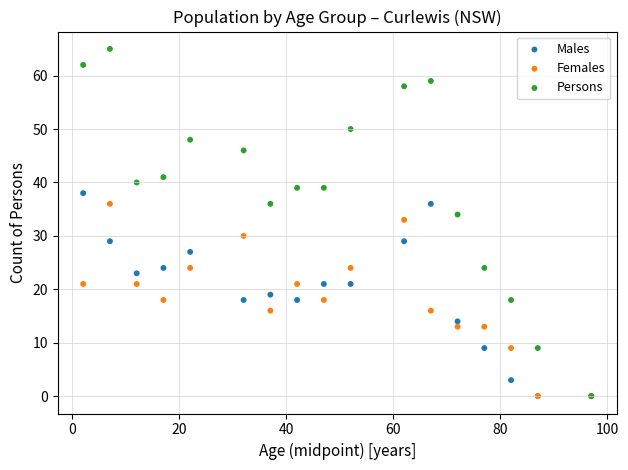

In the Persons series, what Y value is closest to 32?

34